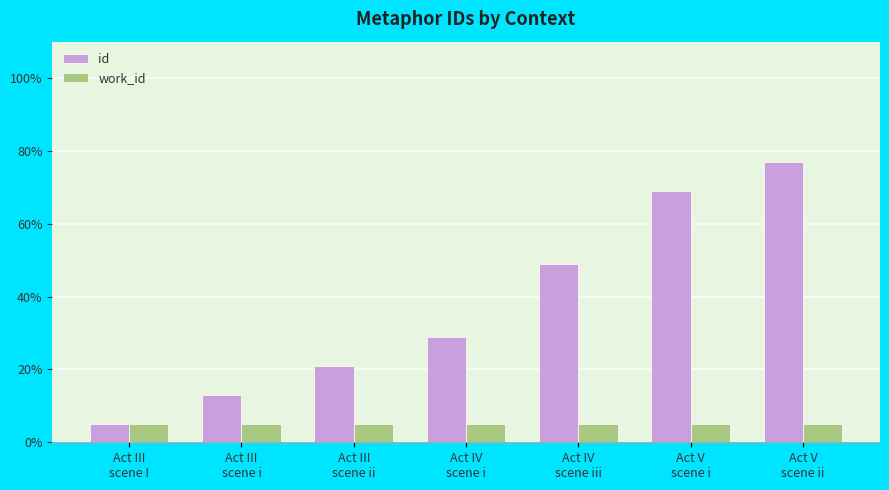

What is the lowest value of the work_id series?

5